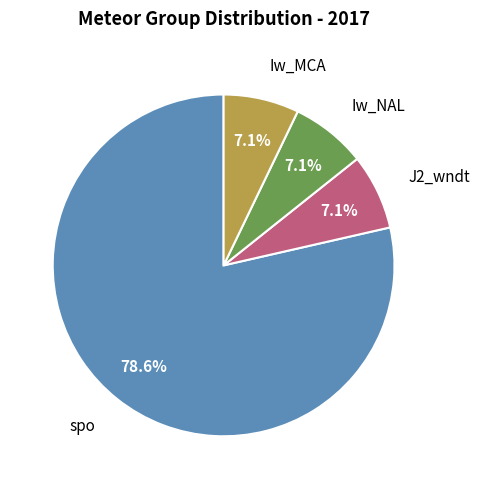

Count the number of slices in the pie.

4